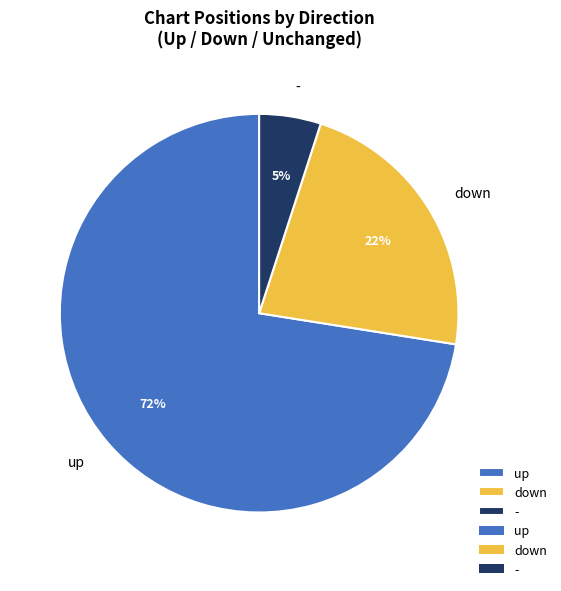

Which has a higher value, down or -?

down